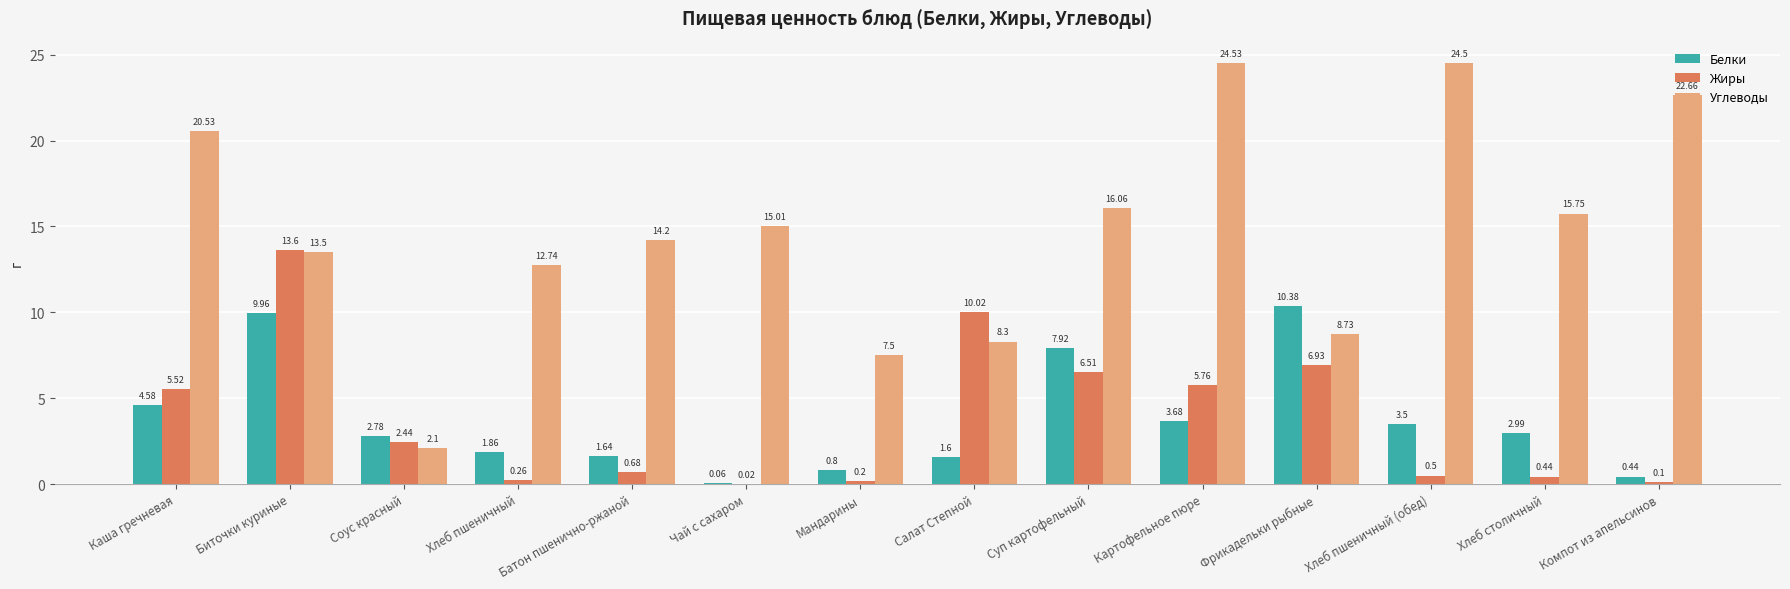

What is the total value across all series at Батон пшенично-ржаной?

16.5